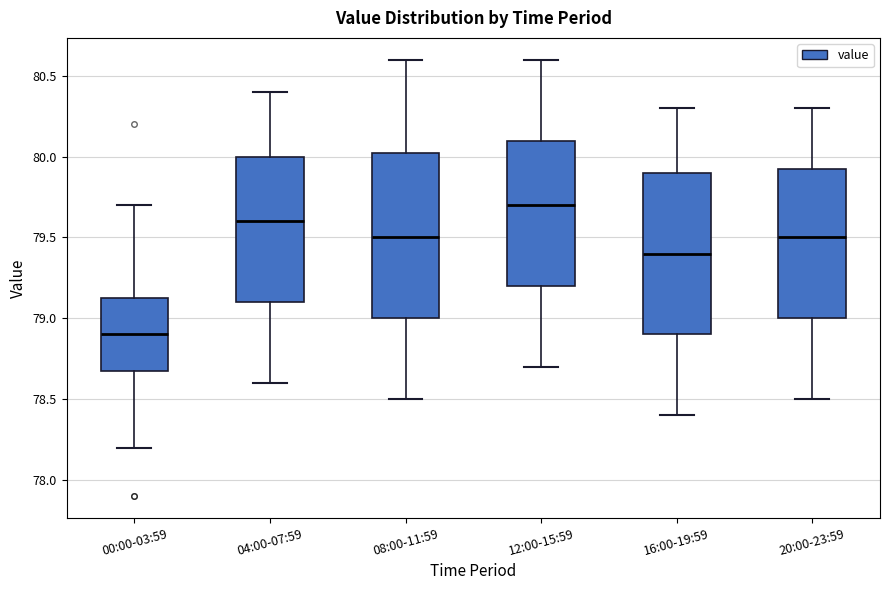

Which box has the lowest median line?

00:00-03:59